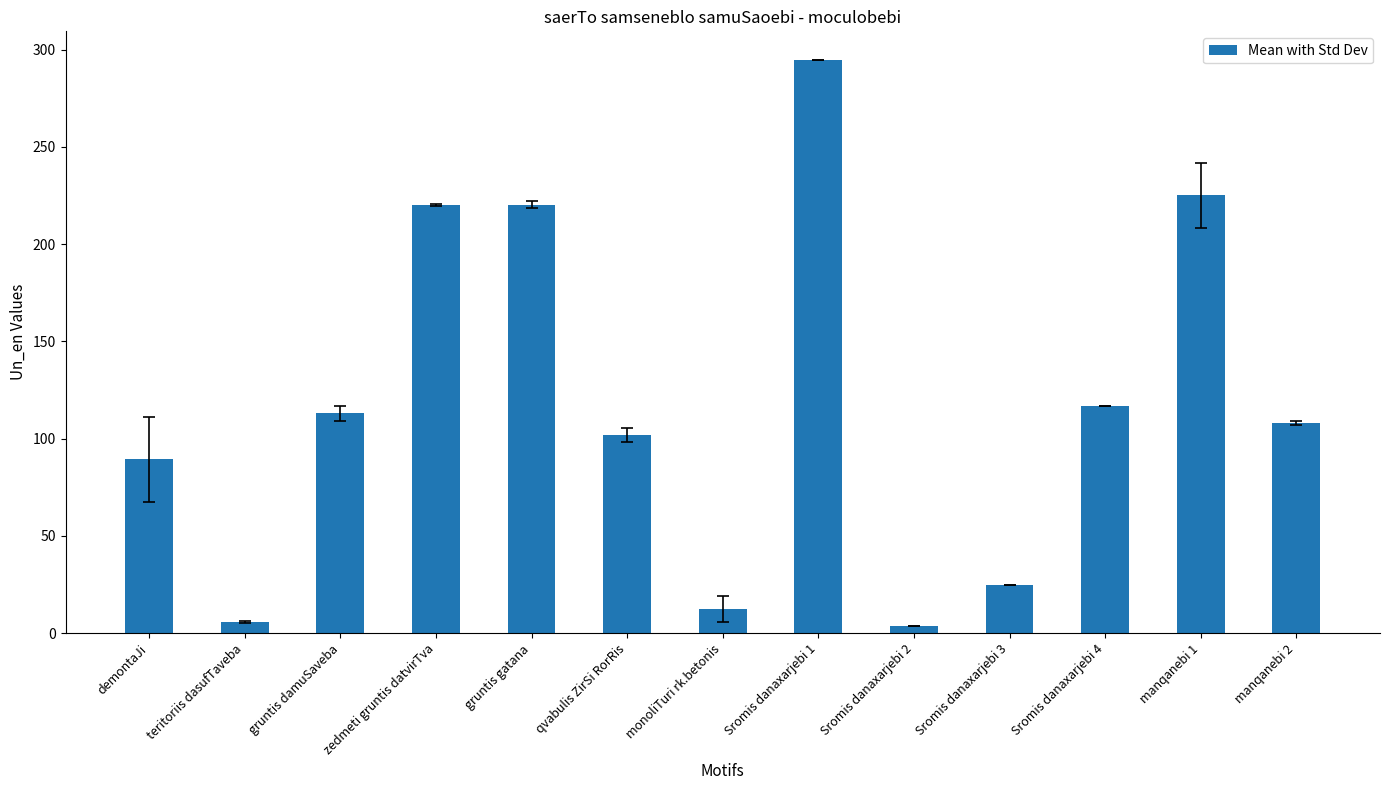

Reading right to left, transcribe all the data shown in this chart.

manqanebi 2=107.8	manqanebi 1=225.0	Sromis danaxarjebi 4=116.8	Sromis danaxarjebi 3=24.7	Sromis danaxarjebi 2=3.5	Sromis danaxarjebi 1=294.7	monoliTuri rk.betonis=12.5	qvabulis ZirSi RorRis=101.7	gruntis gatana=220.3	zedmeti gruntis datvirTva=220.3	gruntis damuSaveba=113.0	teritoriis dasufTaveba=5.8	demontaJi=89.3